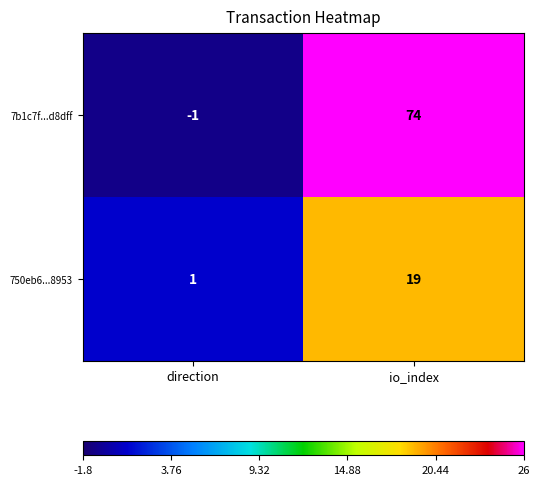

Is it true that 7b1c7f...d8dff equals 43 at io_index?

False